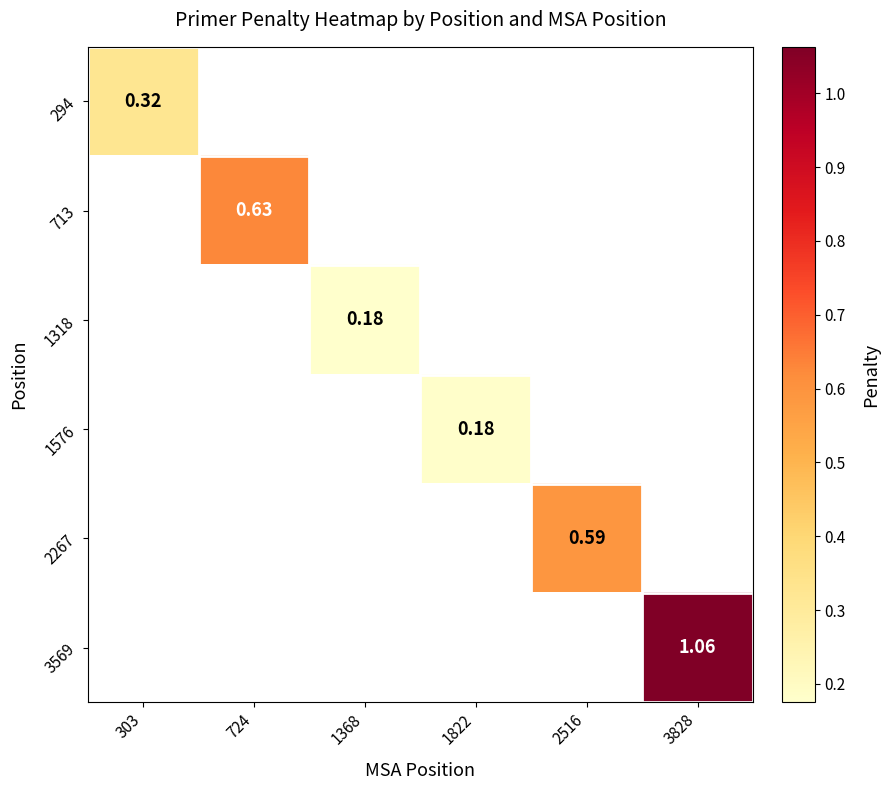

How many categories are shown in the chart?

6